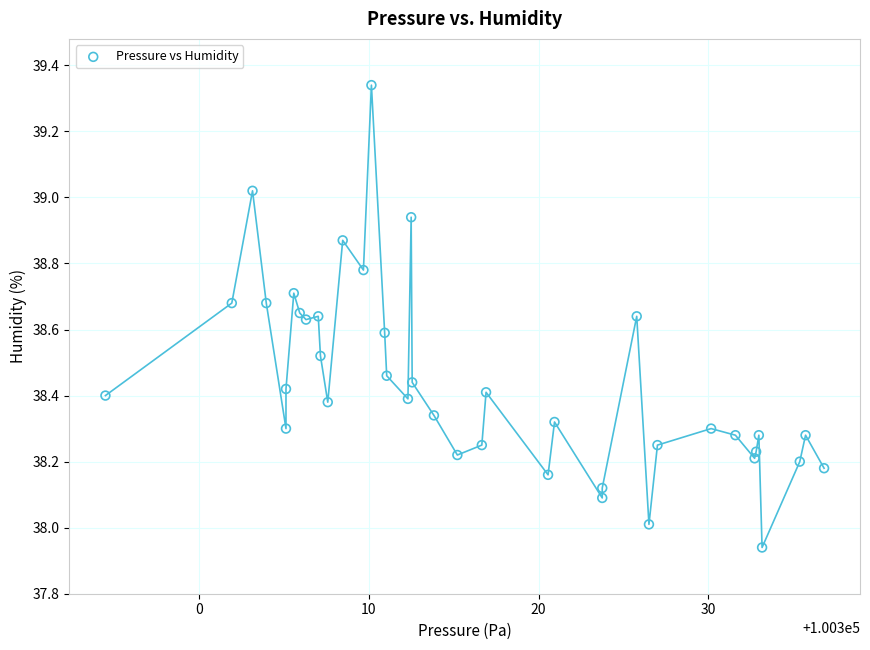

What is the range of Y values (max minus min)?

1.4